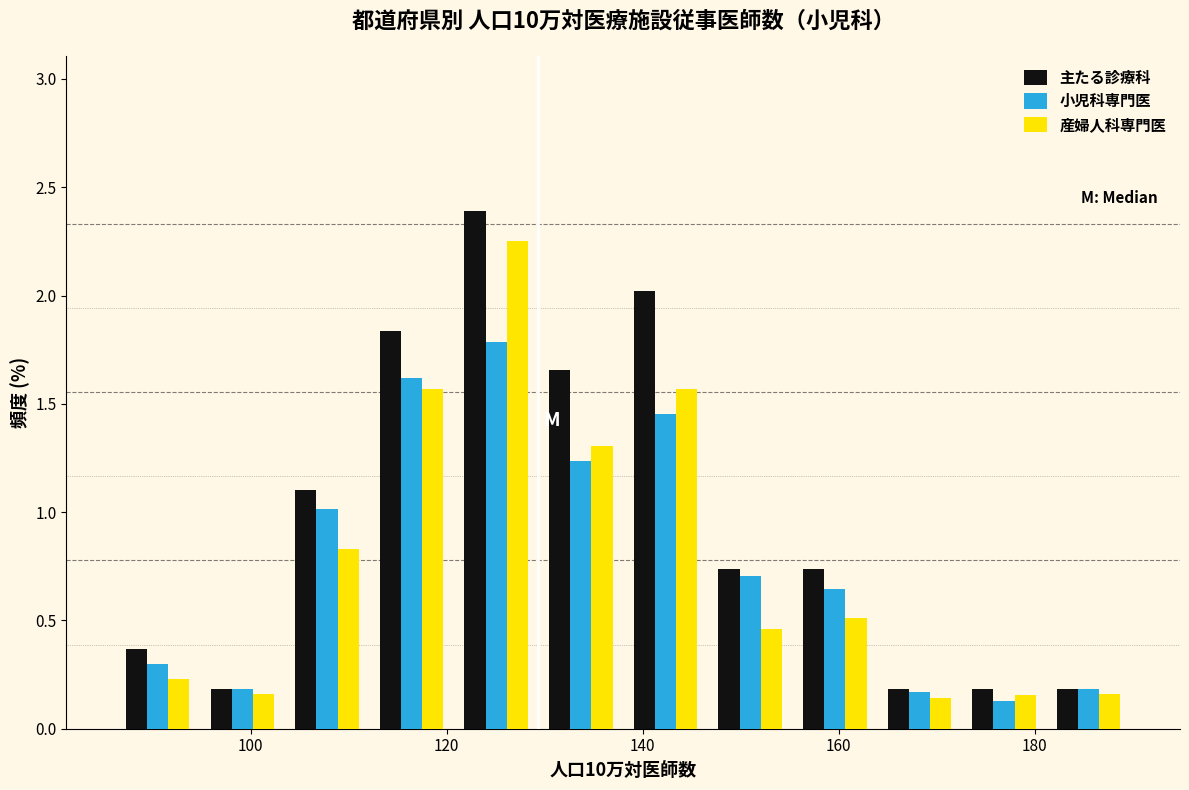

Reading left to right, transcribe this chart: for each range on the x-axis, give the height of each series' bar. Neither the bar edges nor the heights are printed on the chart, so give them approximately, as read against the axes.

86 to 94: 主たる診療科=0.35	小児科専門医=0.30	産婦人科専門医=0.25
94 to 104: 主たる診療科=0.20	小児科専門医=0.20	産婦人科専門医=0.15
104 to 112: 主たる診療科=1.10	小児科専門医=1.00	産婦人科専門医=0.85
112 to 120: 主たる診療科=1.85	小児科専門医=1.60	産婦人科専門医=1.55
120 to 130: 主たる診療科=2.40	小児科専門医=1.80	産婦人科専門医=2.25
130 to 138: 主たる診療科=1.65	小児科専門医=1.25	産婦人科専門医=1.30
138 to 146: 主たる診療科=2.00	小児科専門医=1.45	産婦人科専門医=1.55
146 to 156: 主たる診療科=0.75	小児科専門医=0.70	産婦人科専門医=0.45
156 to 164: 主たる診療科=0.75	小児科専門医=0.65	産婦人科専門医=0.50
164 to 172: 主たる診療科=0.20	小児科専門医=0.15	産婦人科専門医=0.15
172 to 182: 主たる診療科=0.20	小児科専門医=0.15	産婦人科専門医=0.15
182 to 190: 主たる診療科=0.20	小児科専門医=0.20	産婦人科専門医=0.15